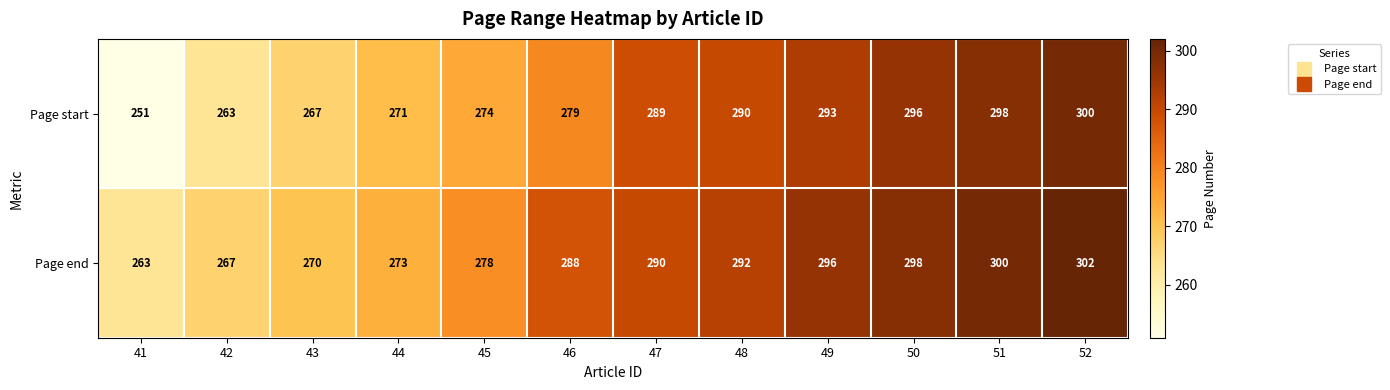

Count the number of categories in the chart.

12